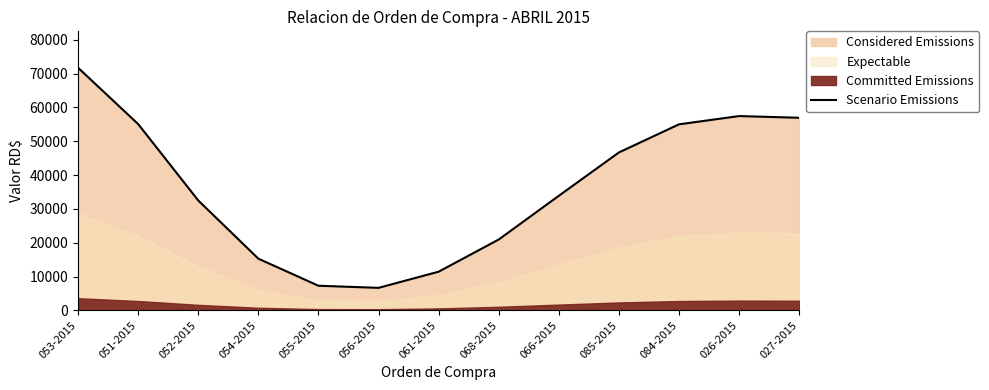

Approximately how many times larger is the value at 052-2015 compared to 054-2015?

2.1